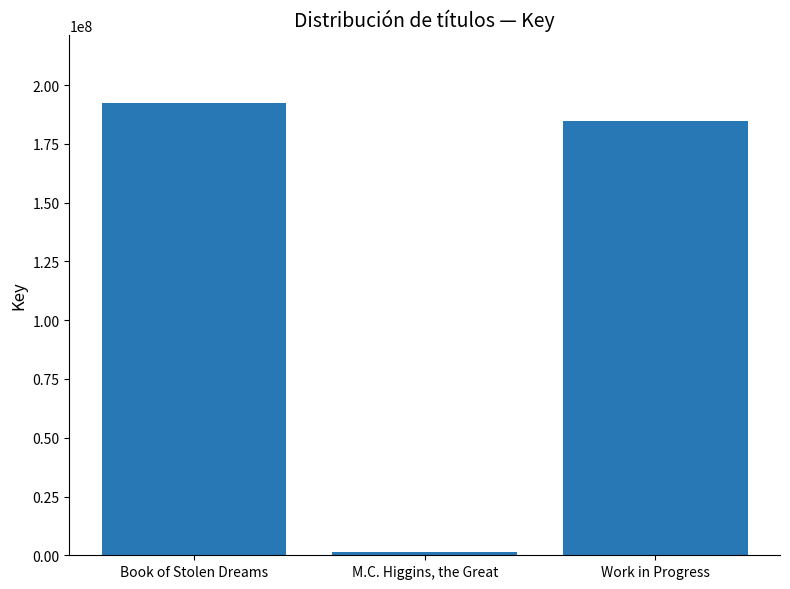

List the labels in order of value, smallest first.

M.C. Higgins, the Great, Work in Progress, Book of Stolen Dreams